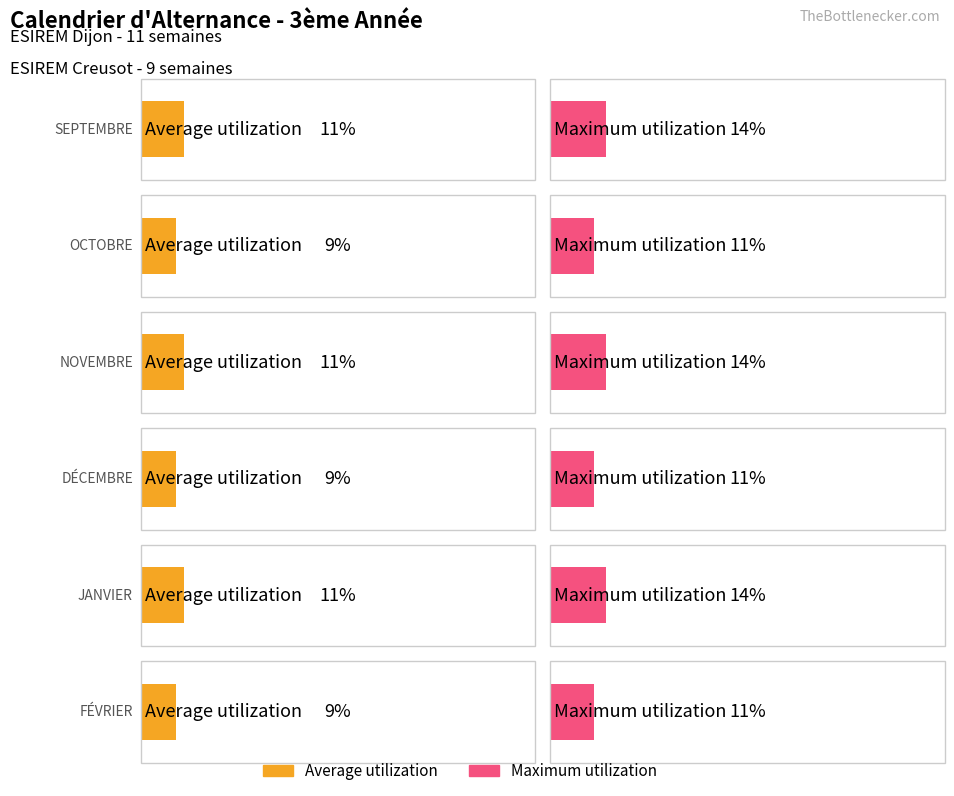

How many series are shown in this chart?

2